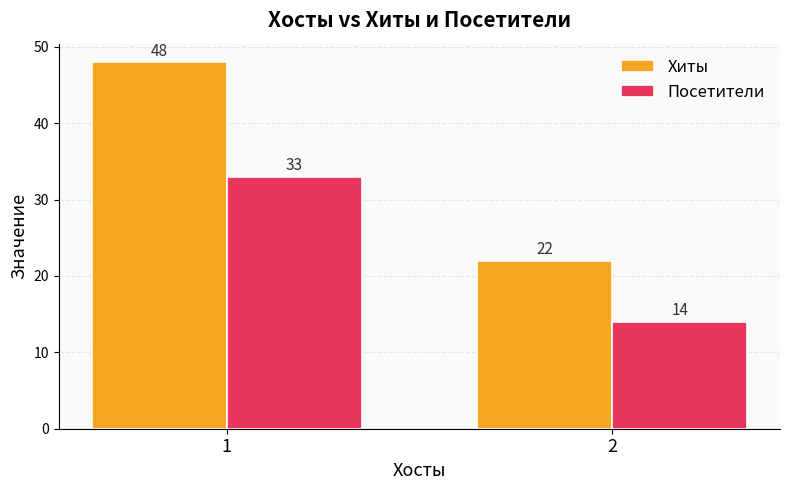

At which category is the sum across all series the highest?

1